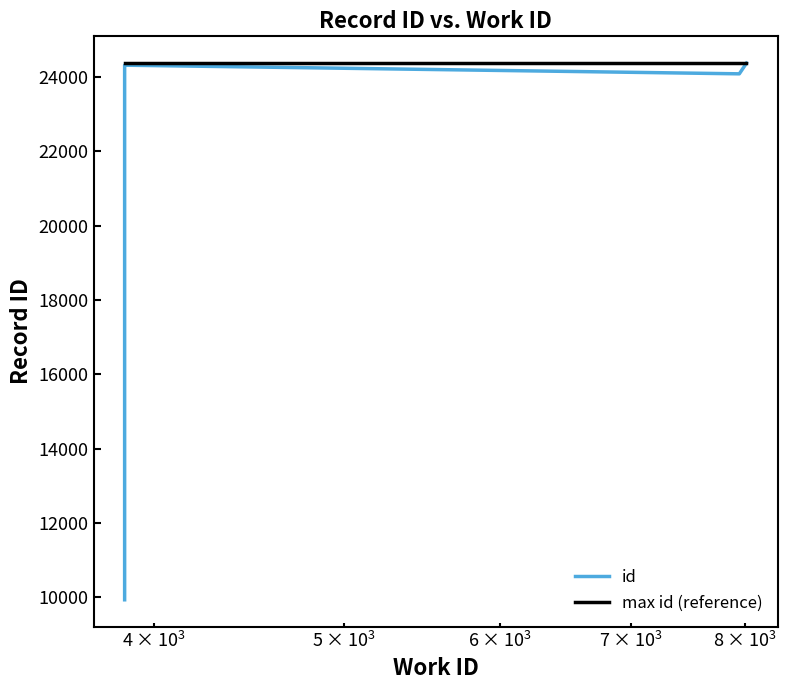

What value does the data have at 3866, to the nearest 10?

10010